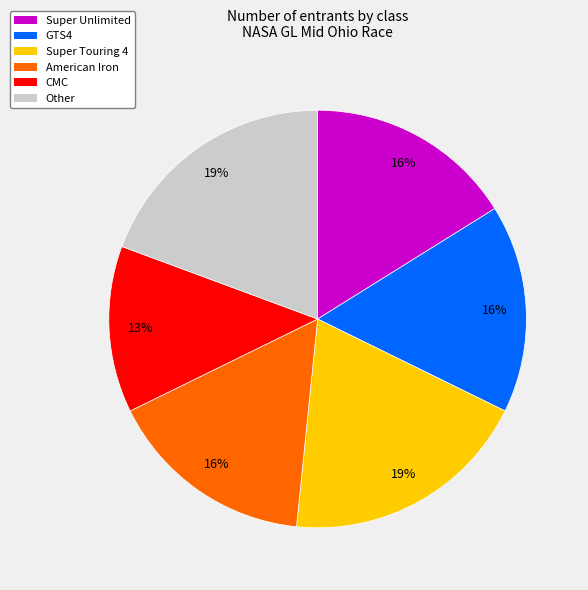

Which has a higher value, Other or American Iron?

Other